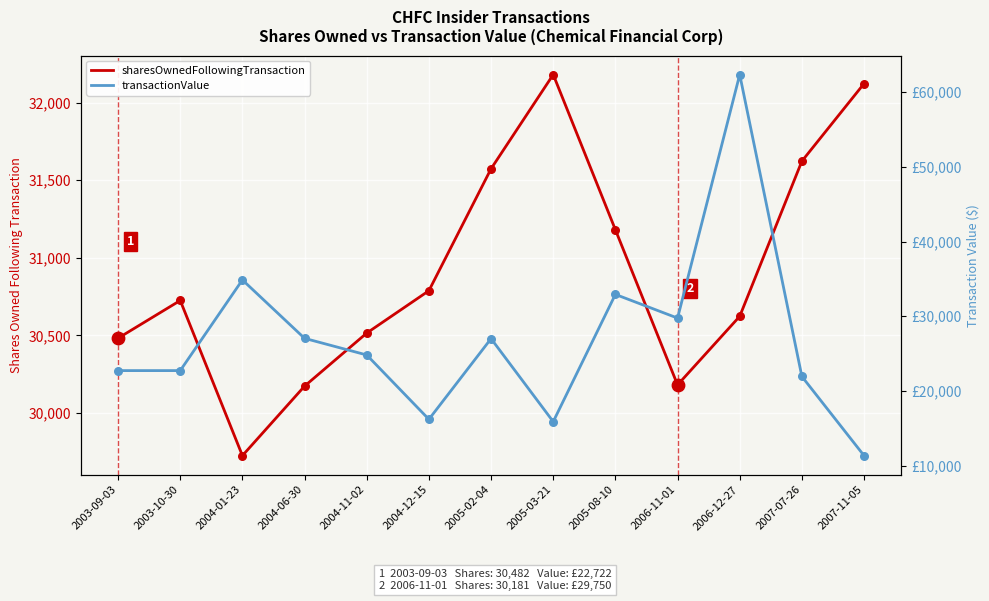

Which series contains the lowest Y value?

transactionValue